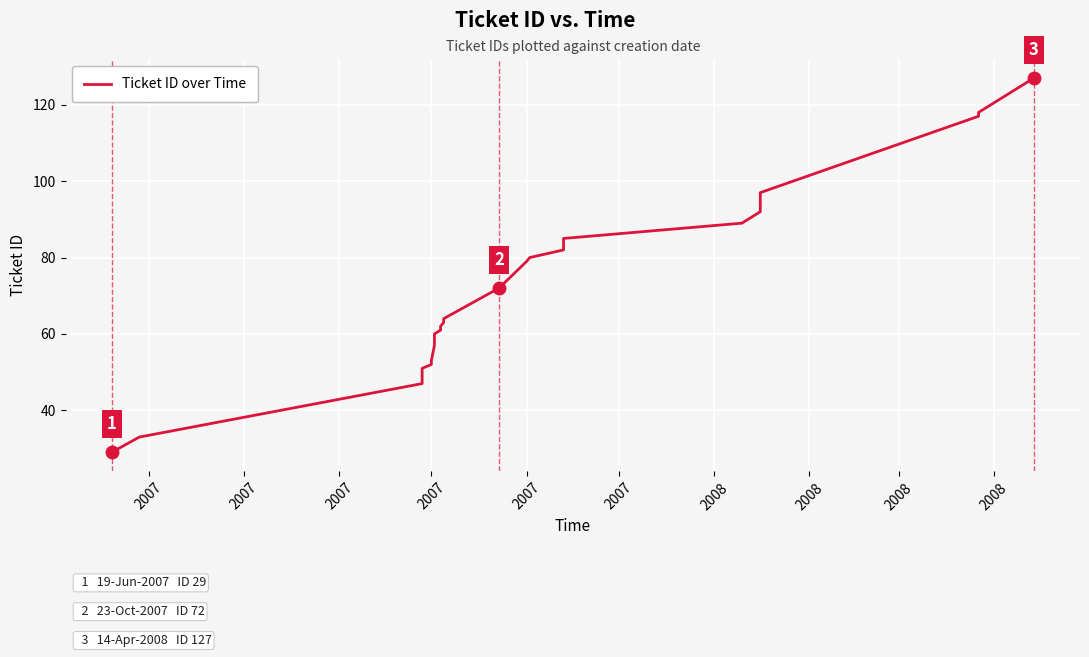

Reading right to left, what are all the values shown in this chart?

127	118	117	97	96	95	94	93	92	89	85	84	83	82	80	79	72	64	63	62	61	60	59	58	57	53	52	51	50	49	48	47	33	29